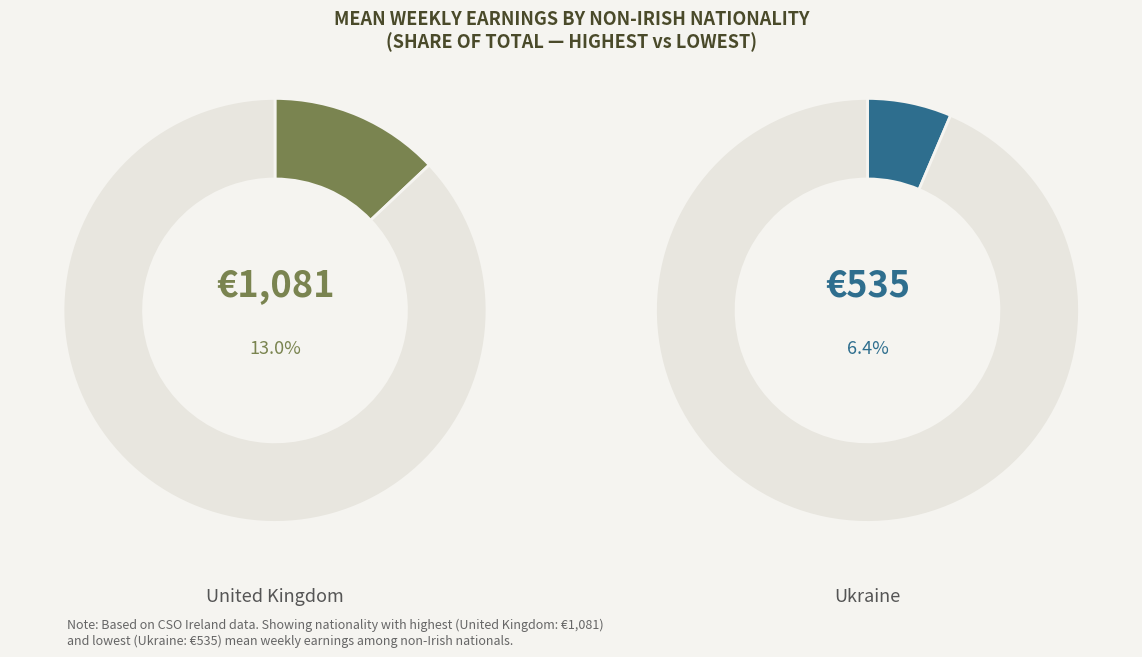

Which slice is the smallest?

Ukraine